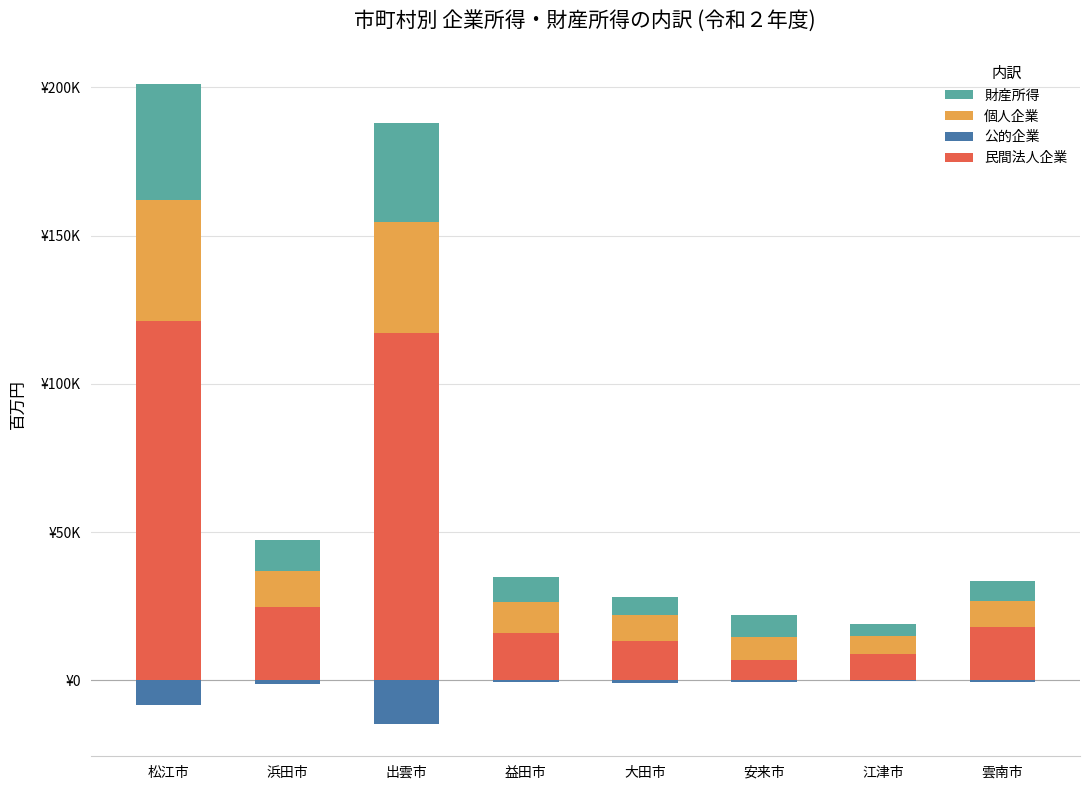

How many categories are shown in the chart?

8